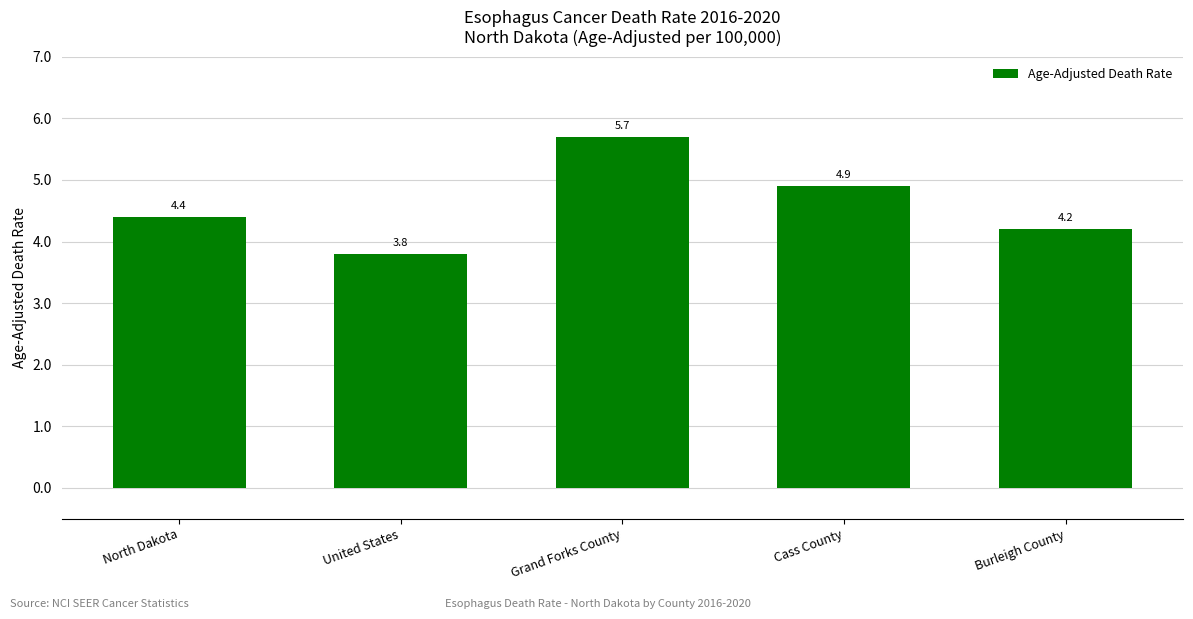

Rank the categories by value from highest to lowest.

Grand Forks County, Cass County, North Dakota, Burleigh County, United States